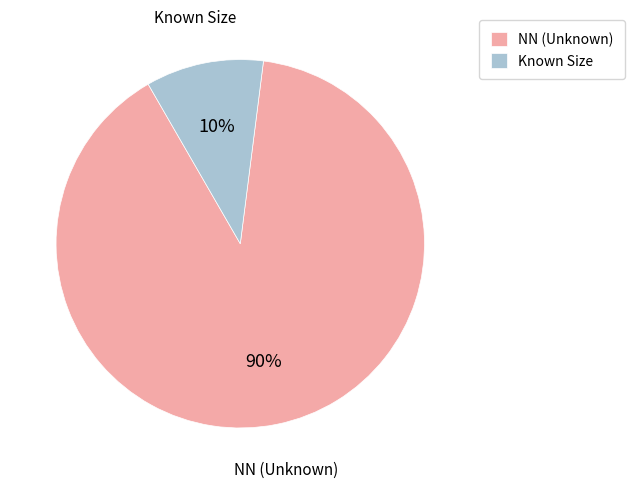

How many slices are in this pie chart?

2